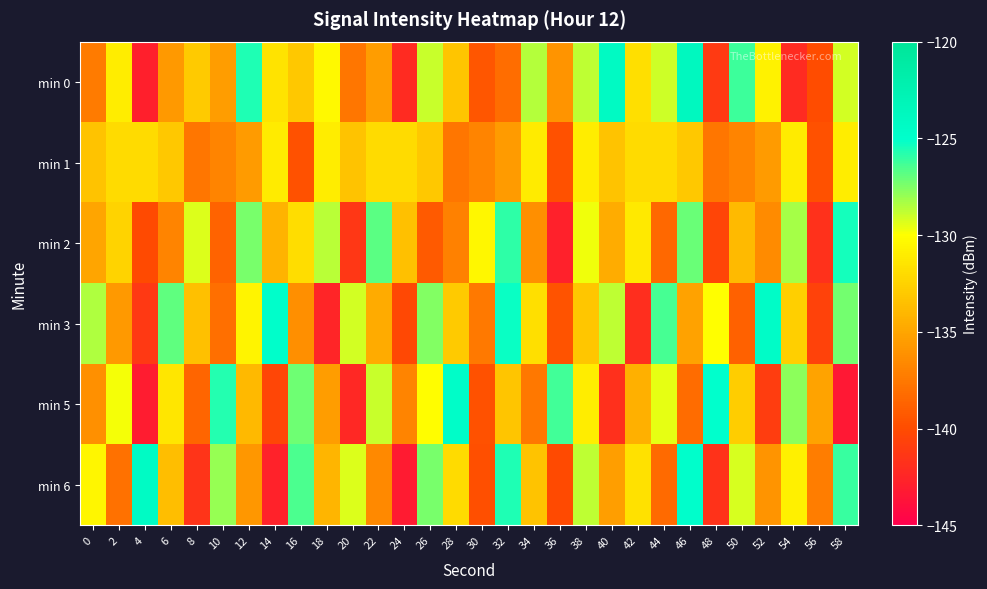

Between 12 and 32, which series saw the biggest shift?

min 0